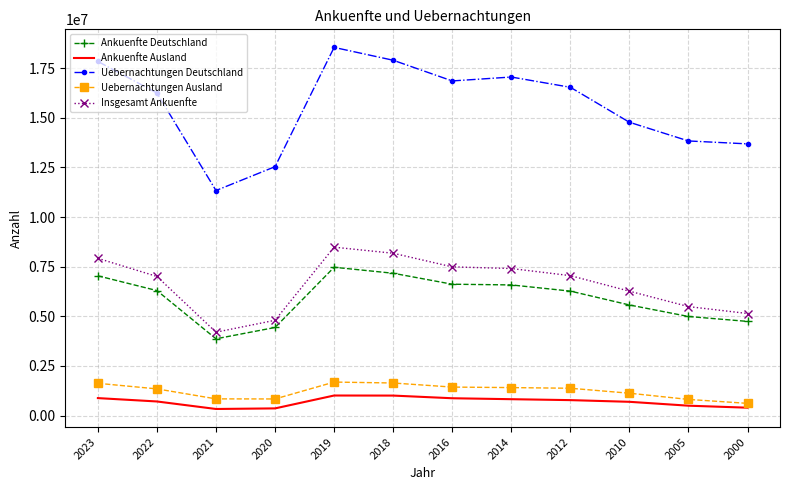

True or false: Ankuenfte Ausland and Ankuenfte Deutschland cross at least once.

False